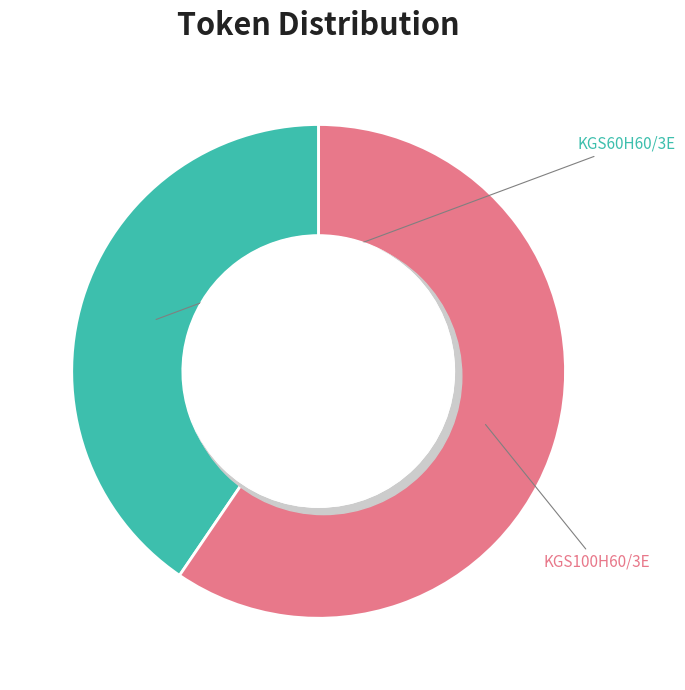

Rank the categories by value from lowest to highest.

KGS60H60/3E, KGS100H60/3E